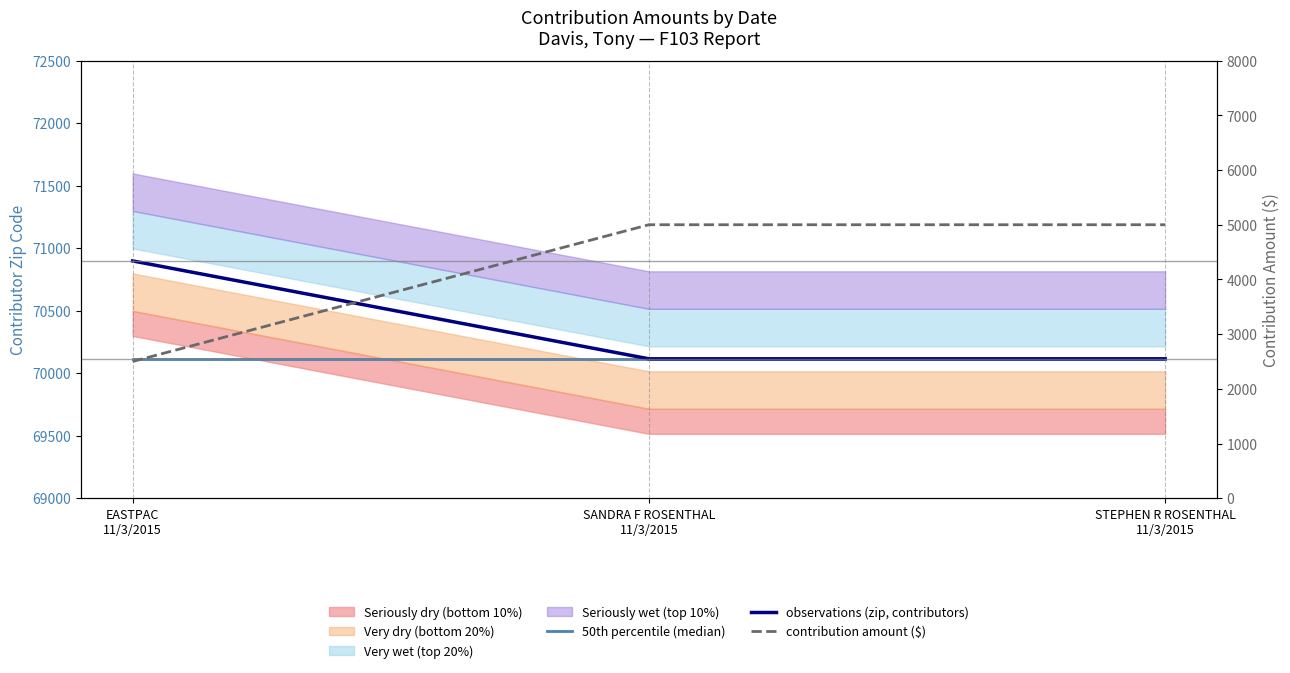

Which series changed the most between EASTPAC
11/3/2015 and SANDRA F ROSENTHAL
11/3/2015?

contribution amount ($)